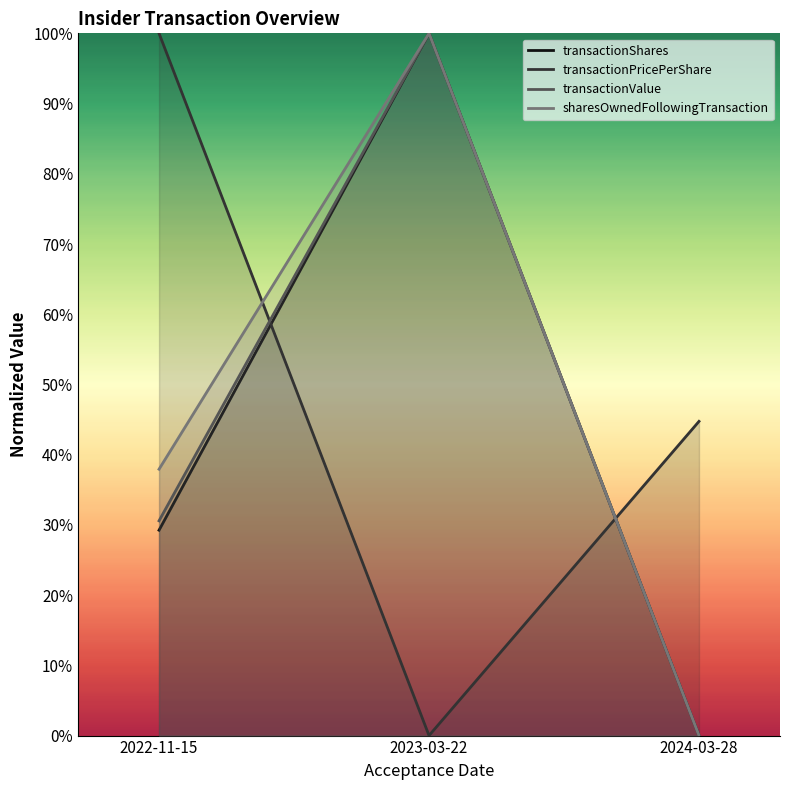

Reading left to right, transcribe all the data shown in this chart.

transactionShares: 0.3	1.0	0.0
transactionPricePerShare: 1.0	0.0	0.4
transactionValue: 0.3	1.0	0.0
sharesOwnedFollowingTransaction: 0.4	1.0	0.0